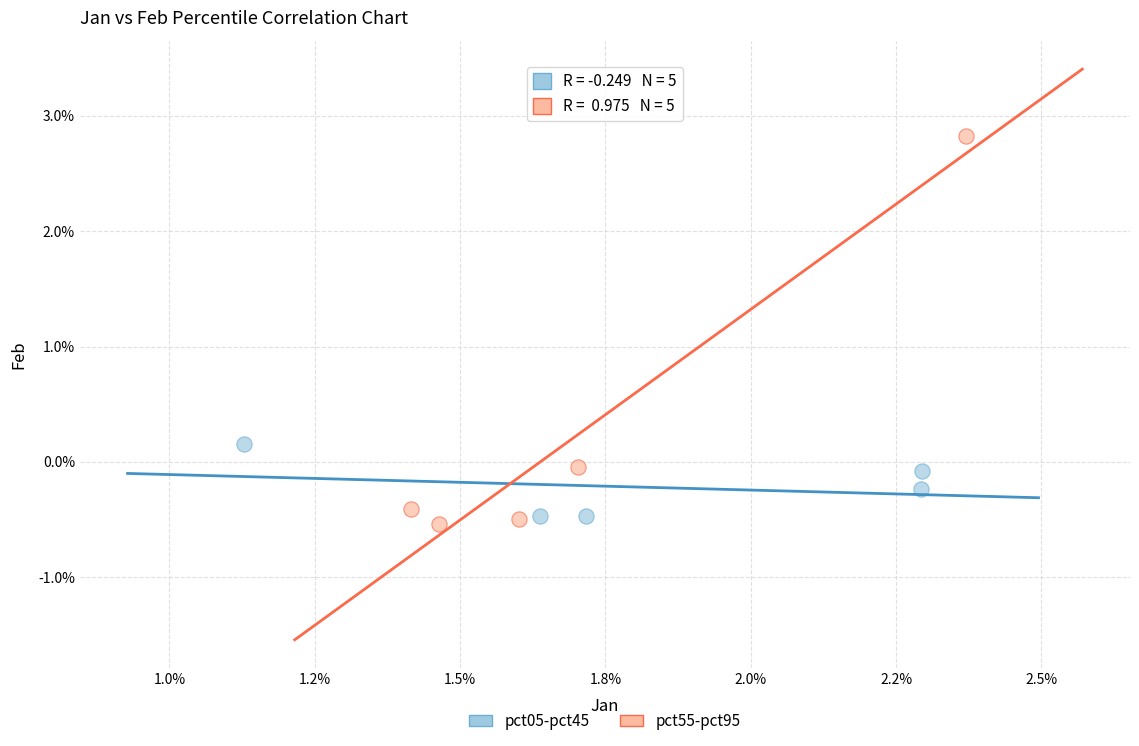

Which series has the largest Y range (max minus min)?

pct55-pct95